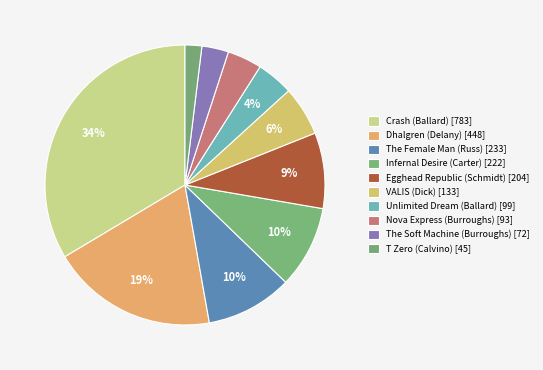

Combined, what portion of the pie is The Soft Machine (Burroughs) and Unlimited Dream (Ballard)?

7.3%